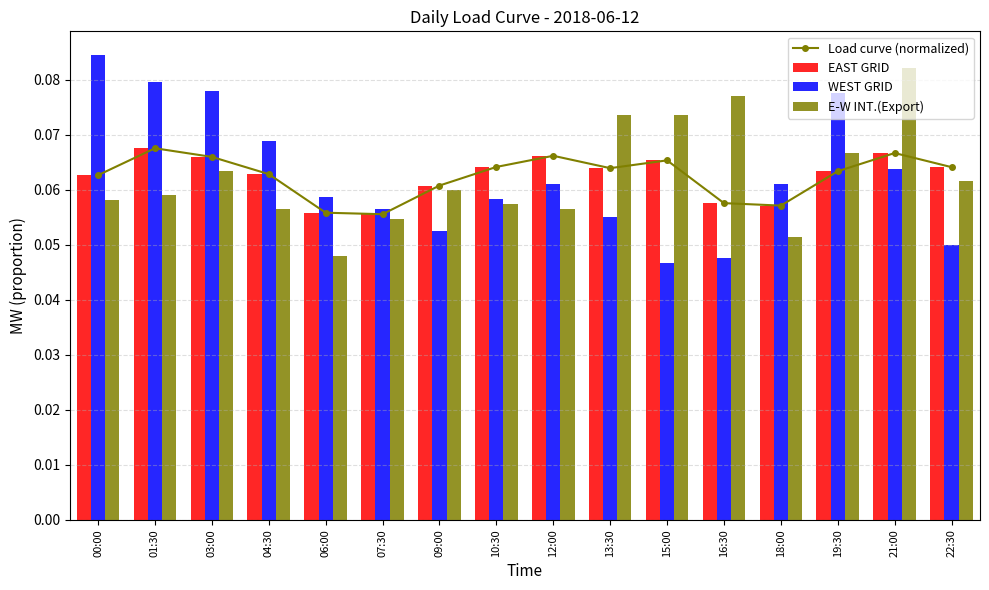

How many EAST GRID values are between 0 and 1?

16